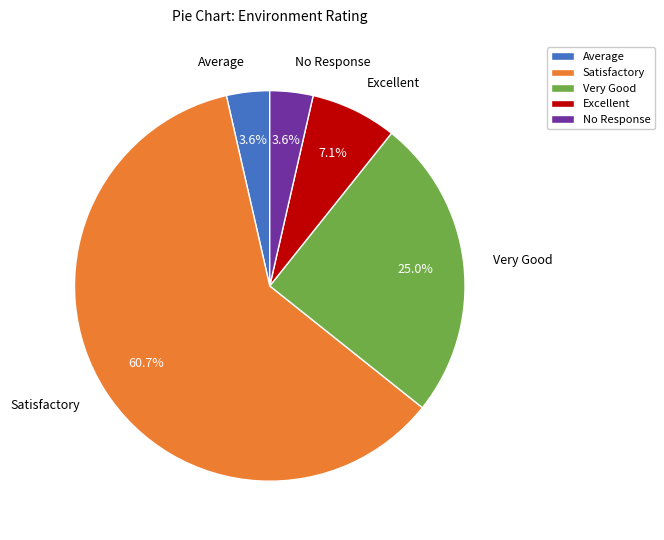

Which has a higher value, Very Good or Average?

Very Good